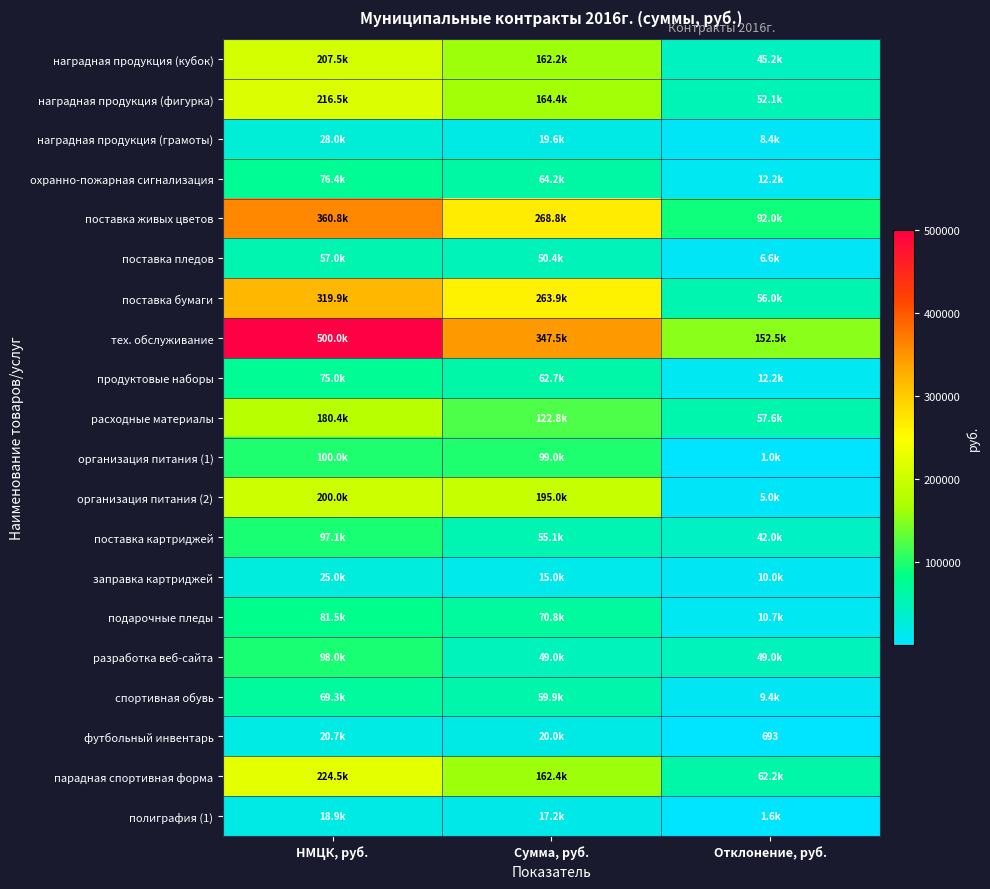

List the labels in order of поставка пледов value, largest first.

НМЦК, руб., Сумма, руб., Отклонение, руб.